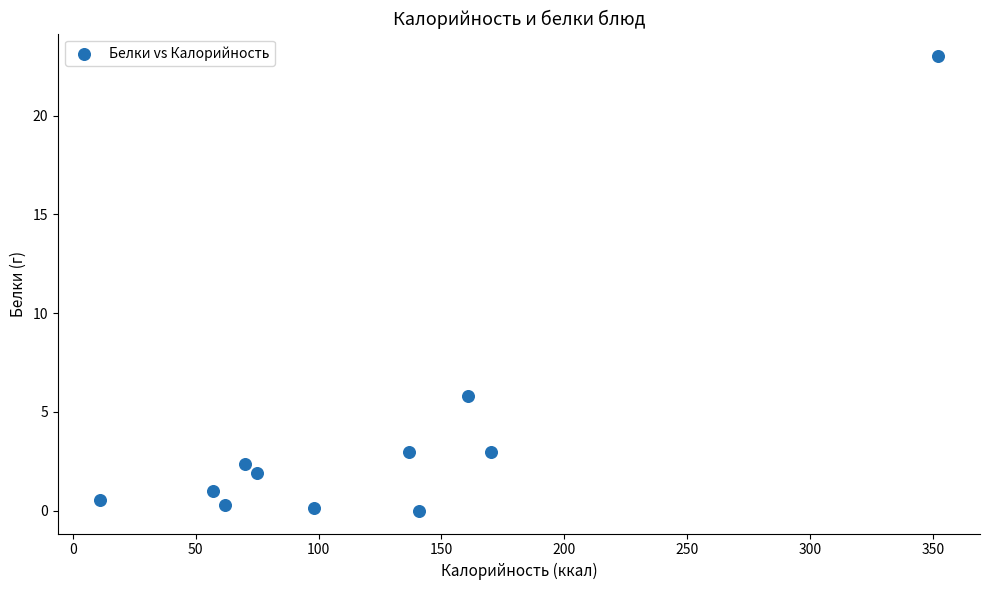

What is the range of X values (max minus min)?

341.0